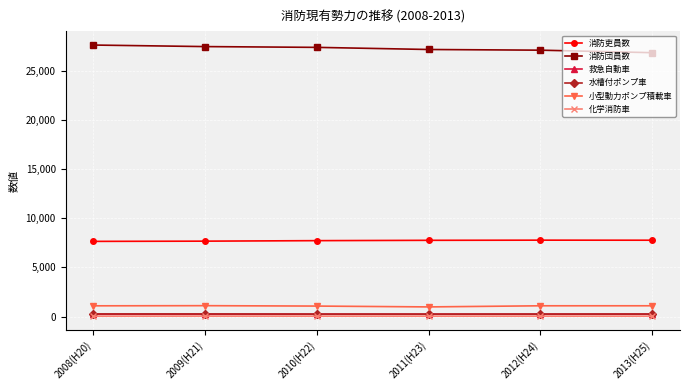

What is the highest value of the 消防団員数 series?

27590